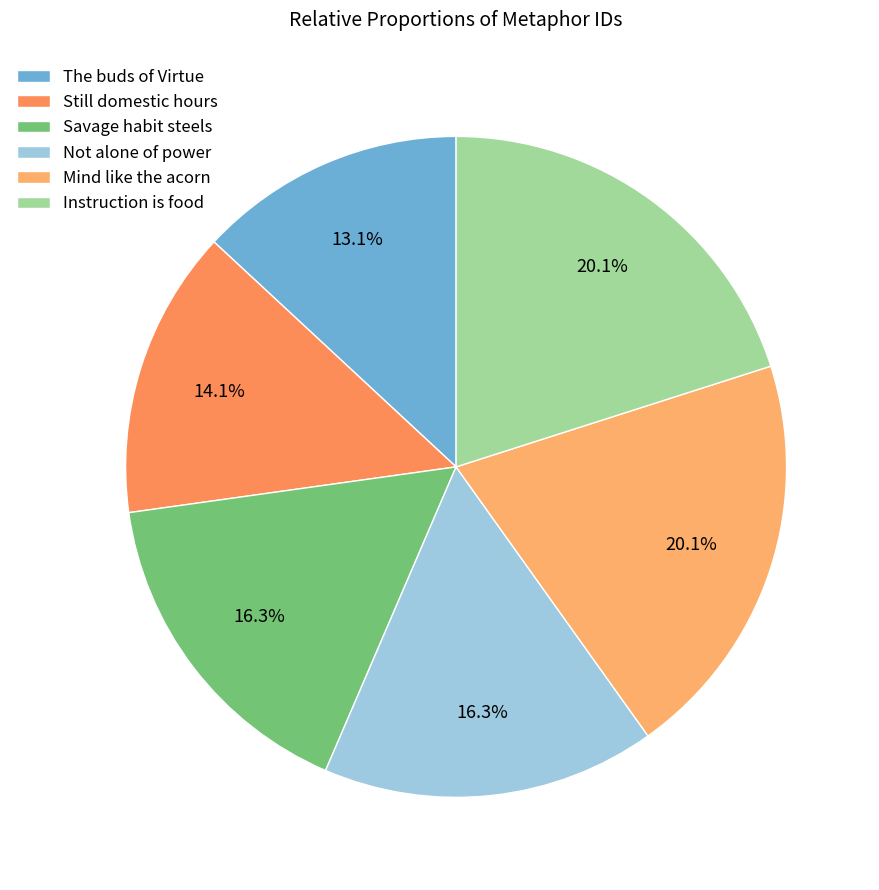

How many slices are in this pie chart?

6